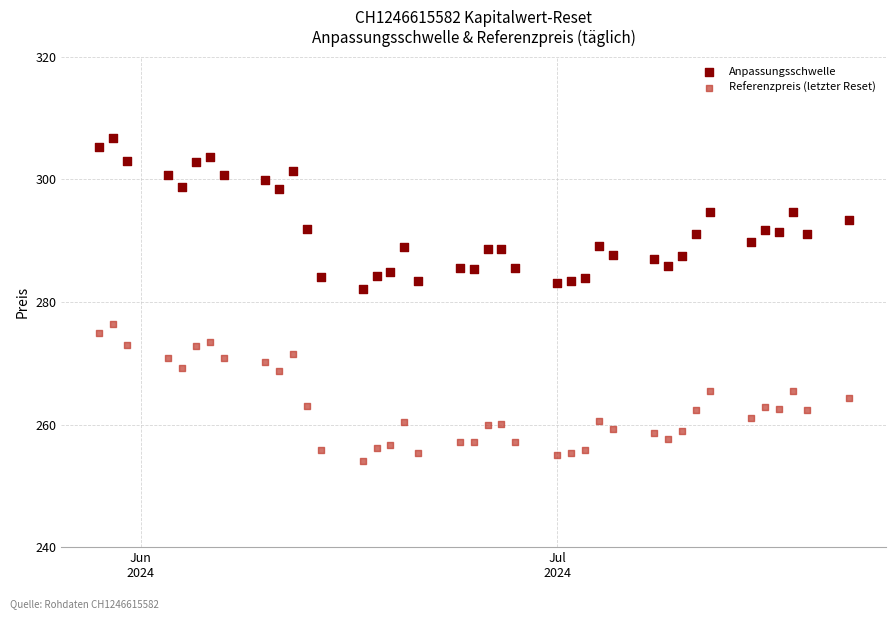

Across all series, what Y value is closest to 280?

282.1